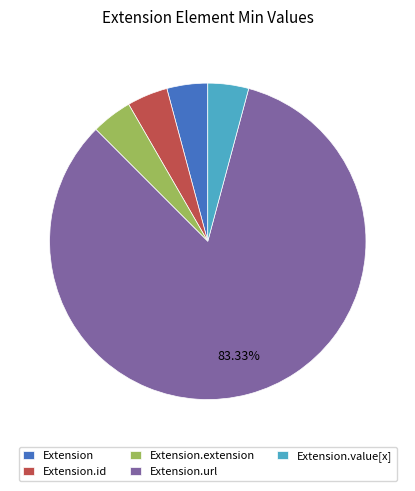

Do Extension.value[x] and Extension.extension together represent more than half of the pie?

No